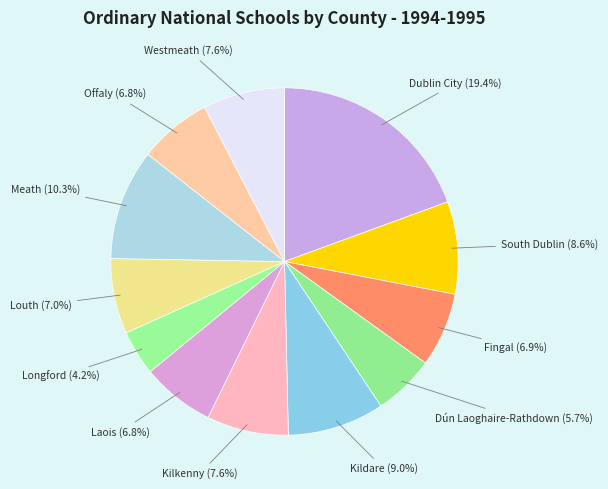

Is there any slice that represents more than half of the pie?

No